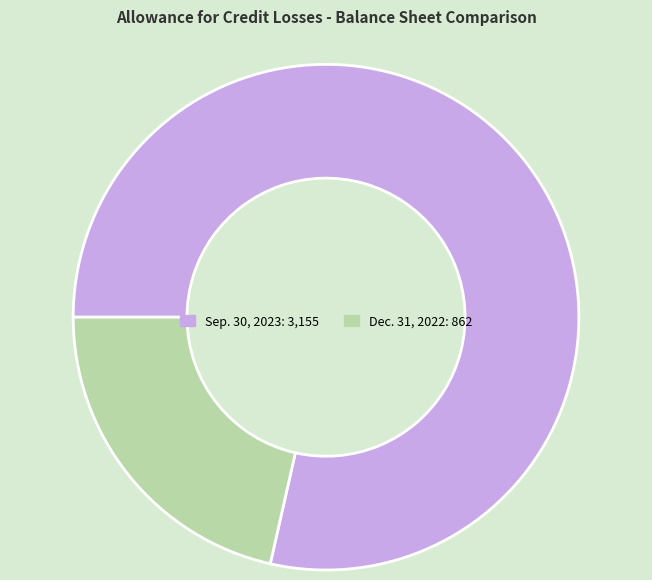

The Sep. 30, 2023 slice represents 79% of the pie. True or false?

True